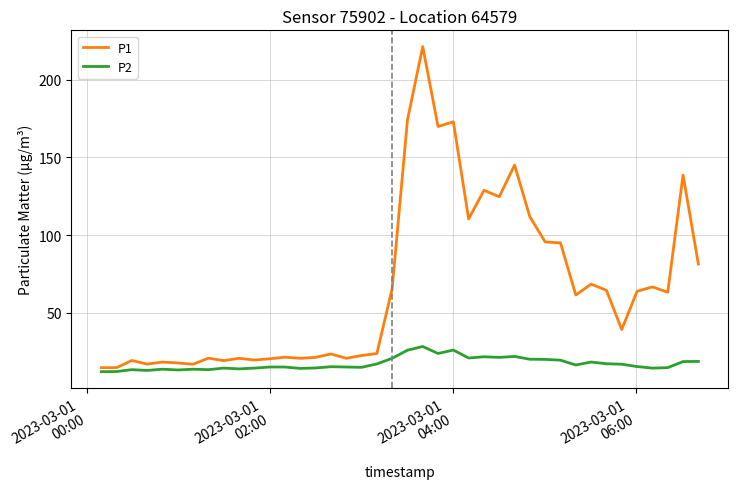

Which series has the largest total across all categories?

P1